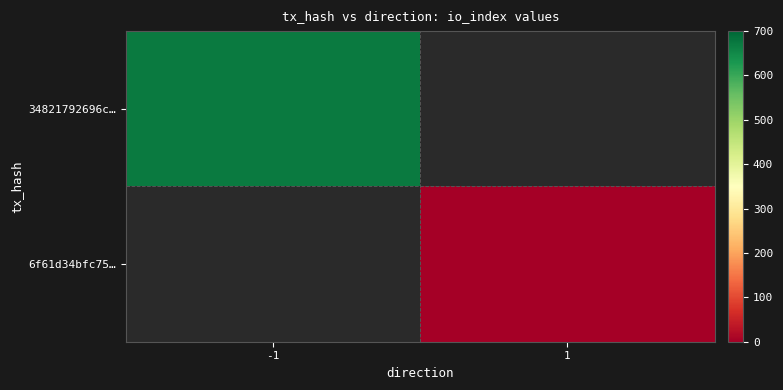

What is the smallest value displayed?

1.0